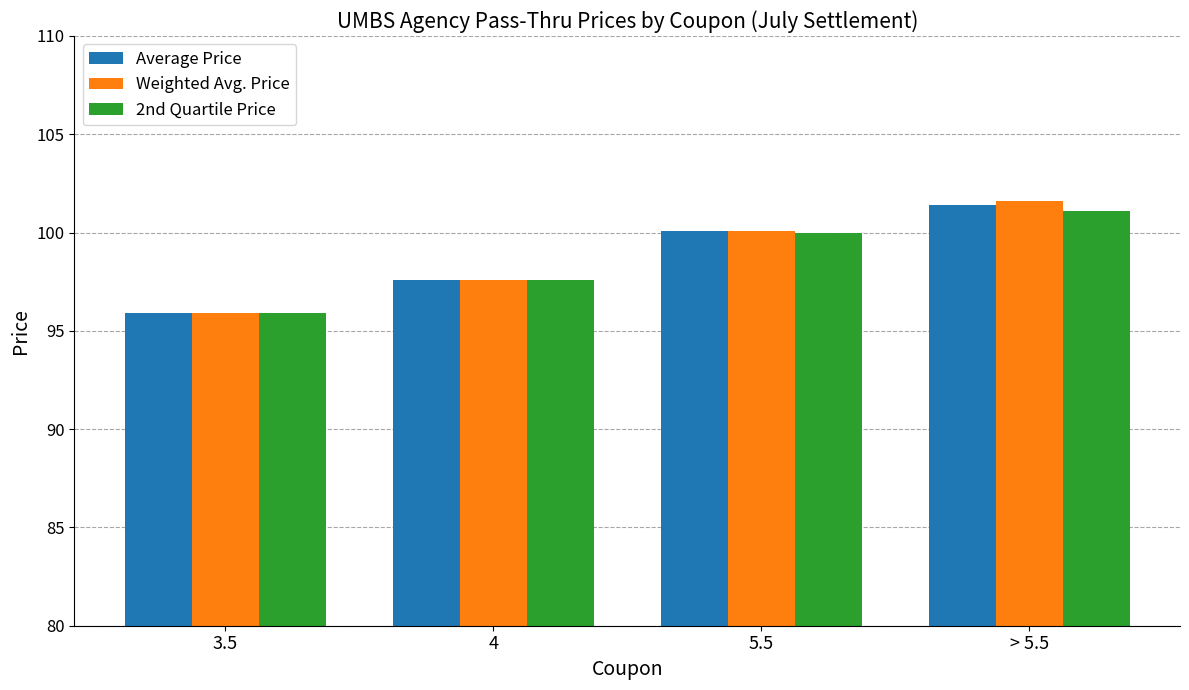

At which category is the sum across all series the highest?

> 5.5